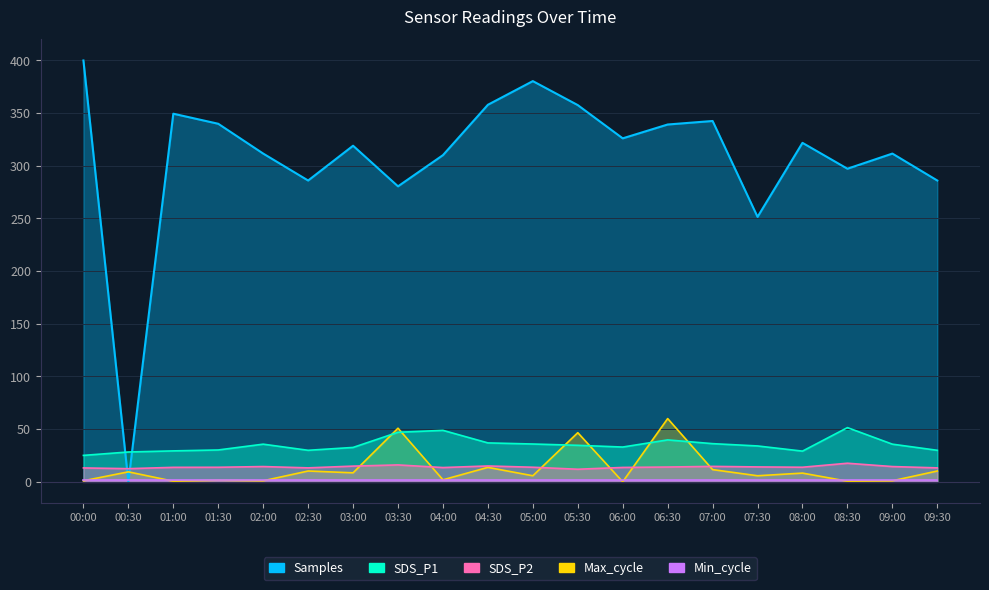

What is the difference between the SDS_P1 values at 04:30 and 06:00?

3.9